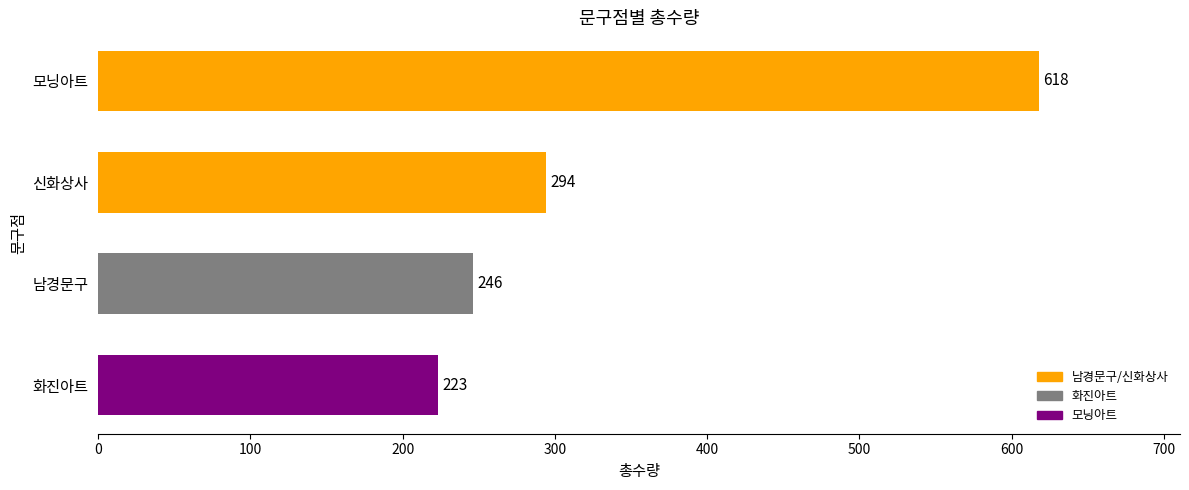

How many data points does each series have?

4